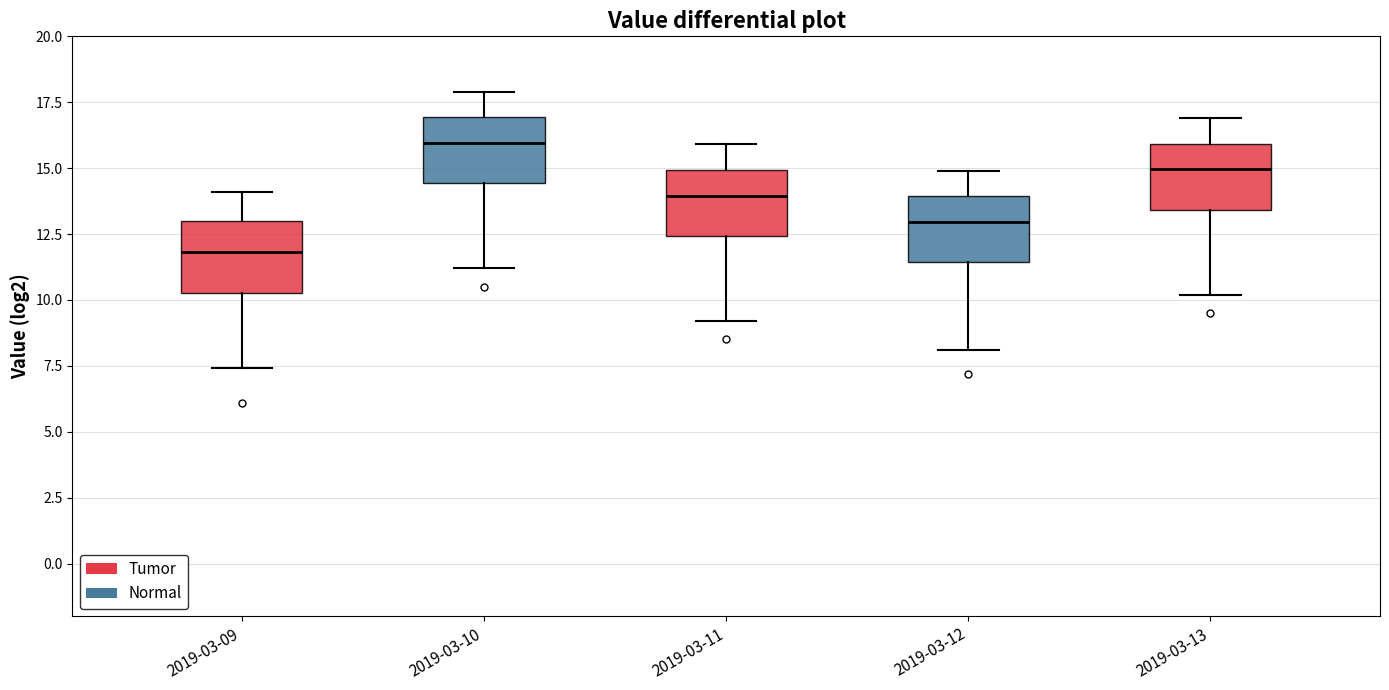

Reading left to right, read every box against the y-axis: the position of its median line, the range the box covers, and the ends of its whiskers. The values are not printed on the chart, so give them approximately, as read against the axis.

2019-03-09: median 12.0, box 10.5 to 13.0, whiskers 7.5 to 14.0
2019-03-10: median 16.0, box 14.5 to 17.0, whiskers 11.0 to 18.0
2019-03-11: median 14.0, box 12.5 to 15.0, whiskers 9.0 to 16.0
2019-03-12: median 13.0, box 11.5 to 14.0, whiskers 8.0 to 15.0
2019-03-13: median 15.0, box 13.5 to 16.0, whiskers 10.0 to 17.0